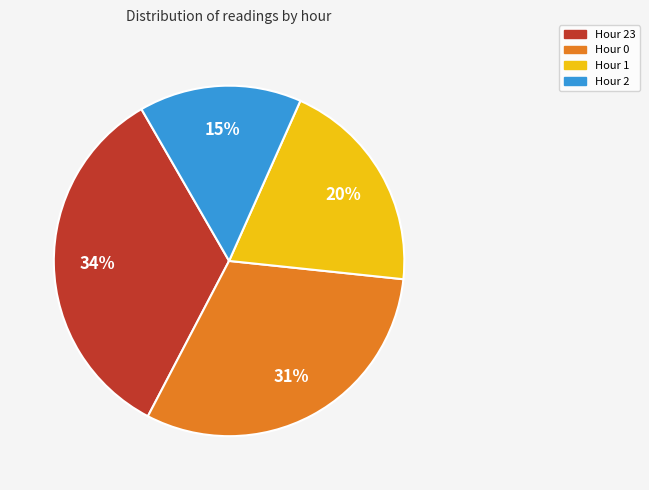

To the nearest percent, what is the combined percentage of Hour 2 and Hour 23?

49%